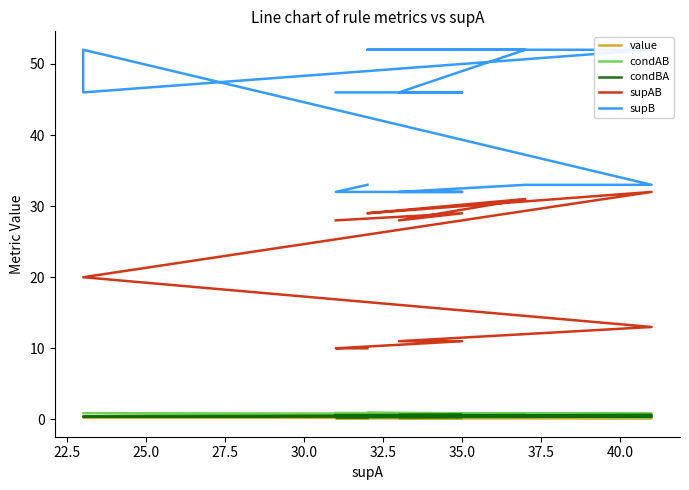

True or false: value and condAB intersect in this chart.

False